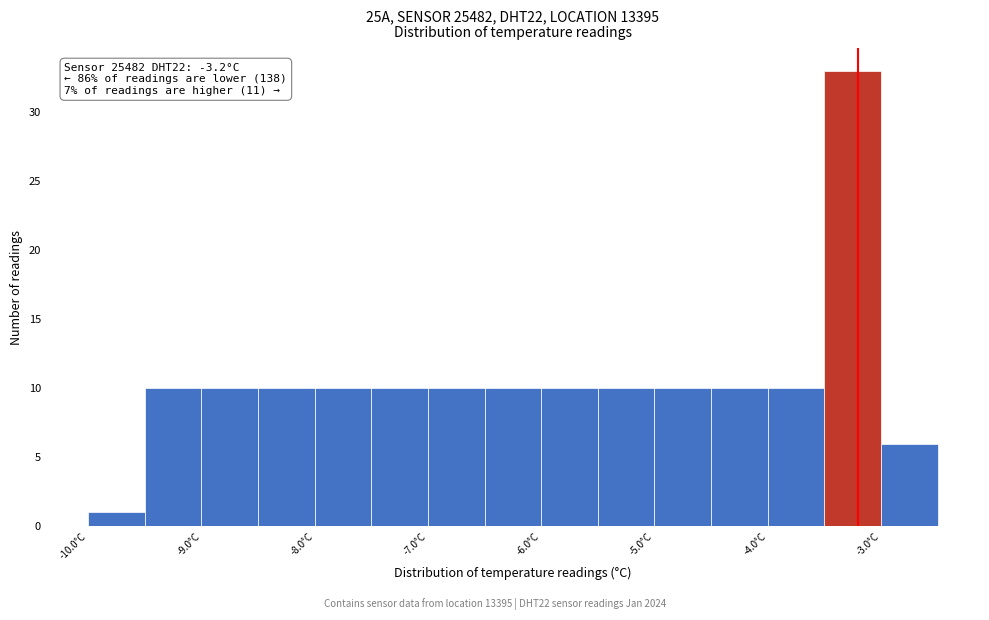

Over which range of the x-axis is the bar tallest?

-3.5 to -3.0